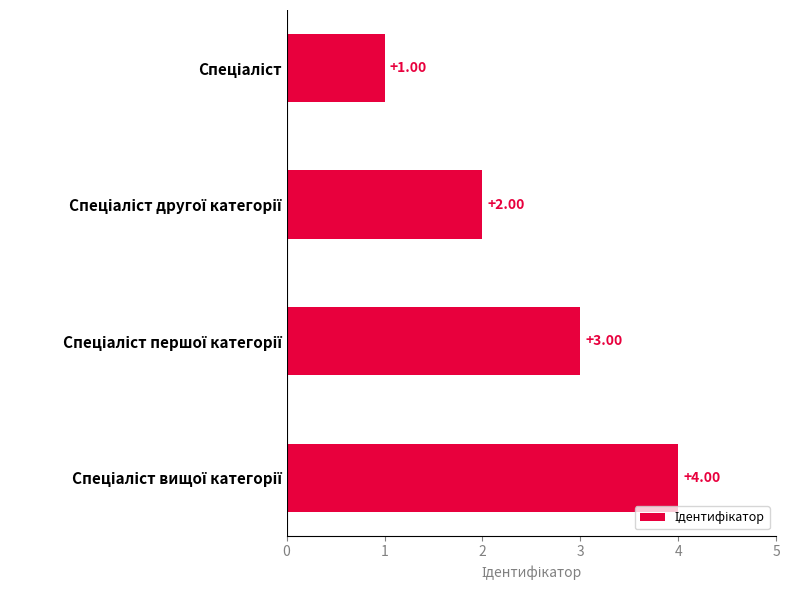

What is the difference between the maximum and minimum values?

3